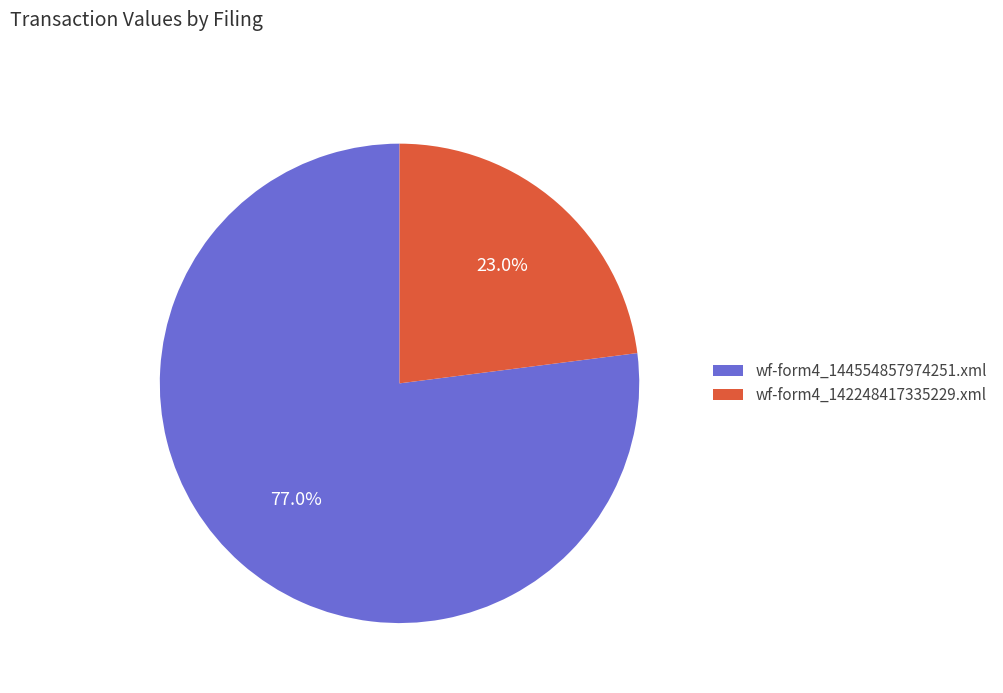

What percentage do wf-form4_142248417335229.xml and wf-form4_144554857974251.xml together represent?

100.0%